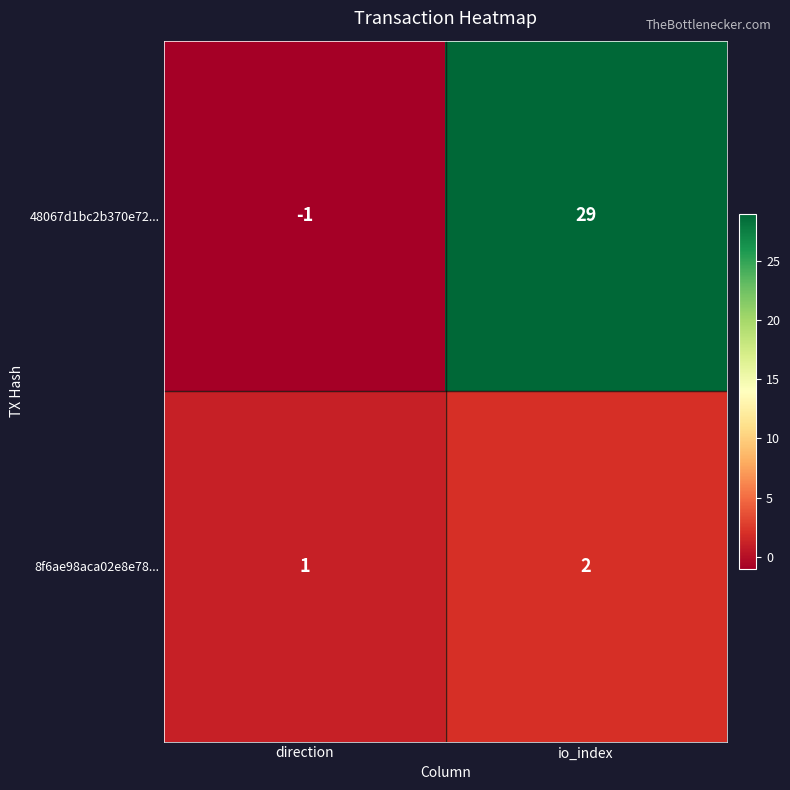

What is the maximum value shown in the chart?

29